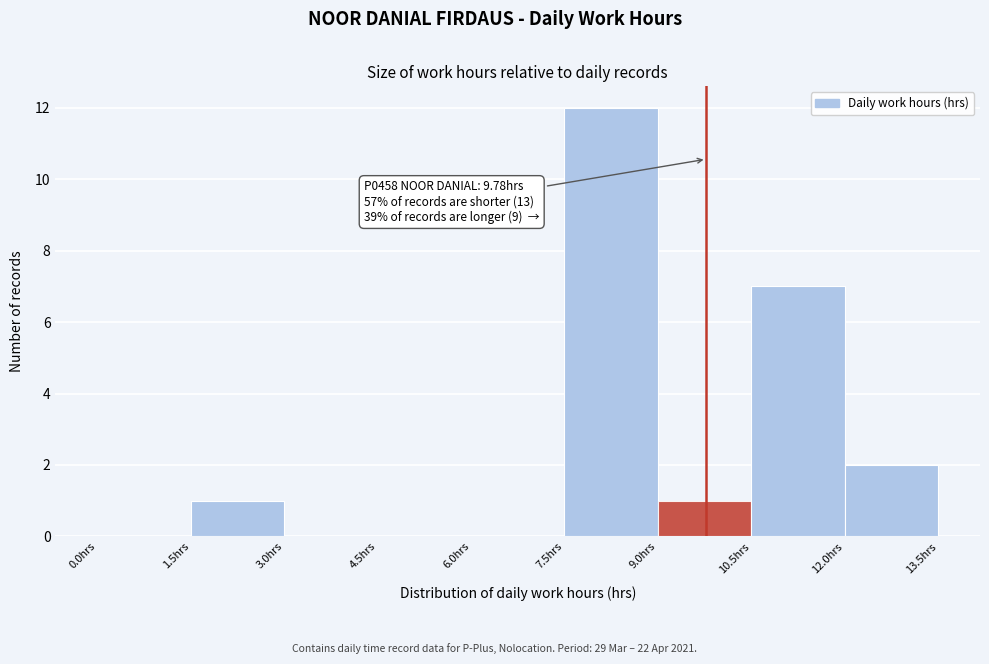

Over which range of the x-axis is the bar tallest?

7.5 to 9.0